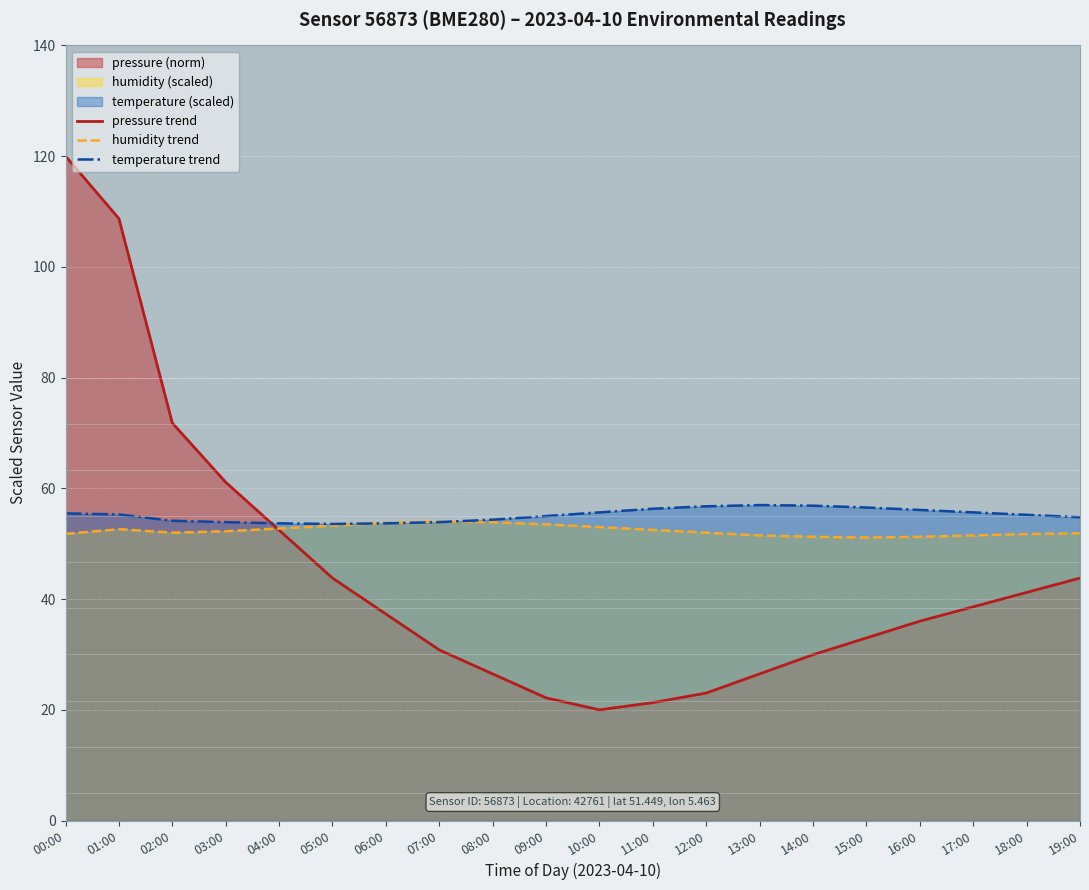

How many lines are shown in the chart?

3